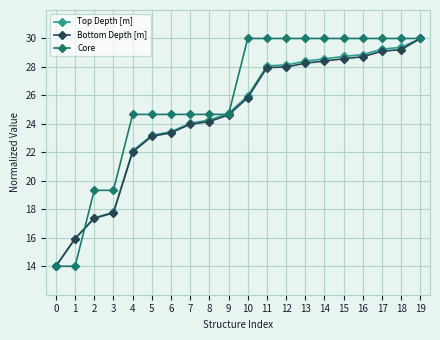

What is the difference between the maximum and second lowest values in the Top Depth [m] series?

14.1